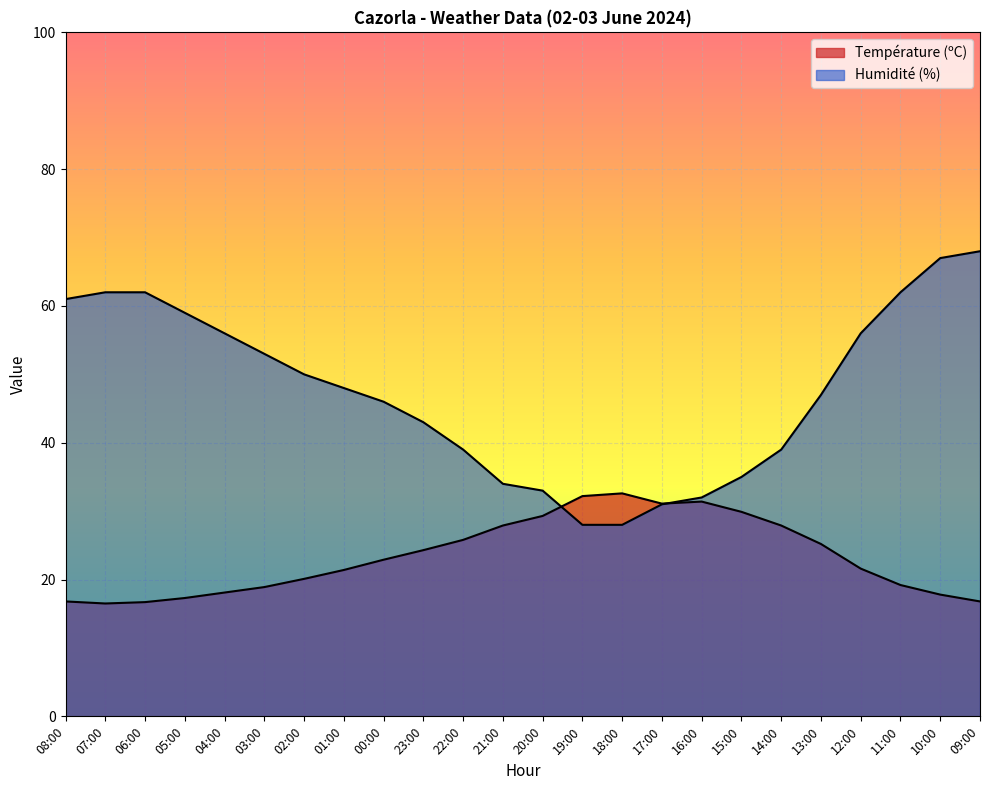

At how many categories does at least one series exceed 55?

9